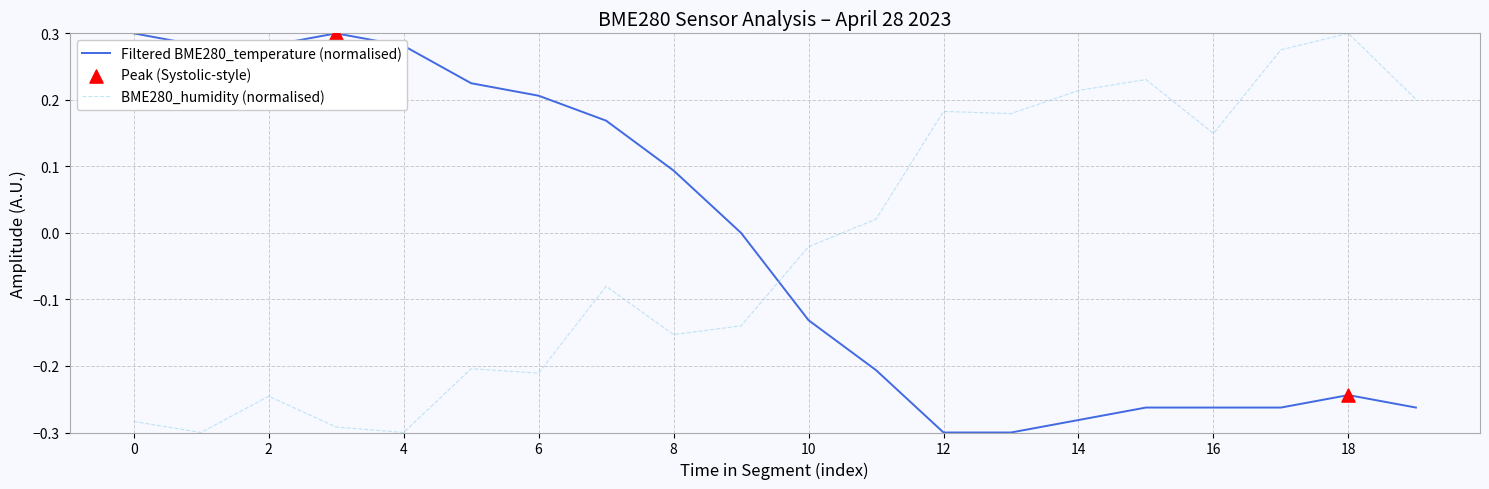

How many intersections are there between BME280_humidity (normalised) and Filtered BME280_temperature (normalised)?

1